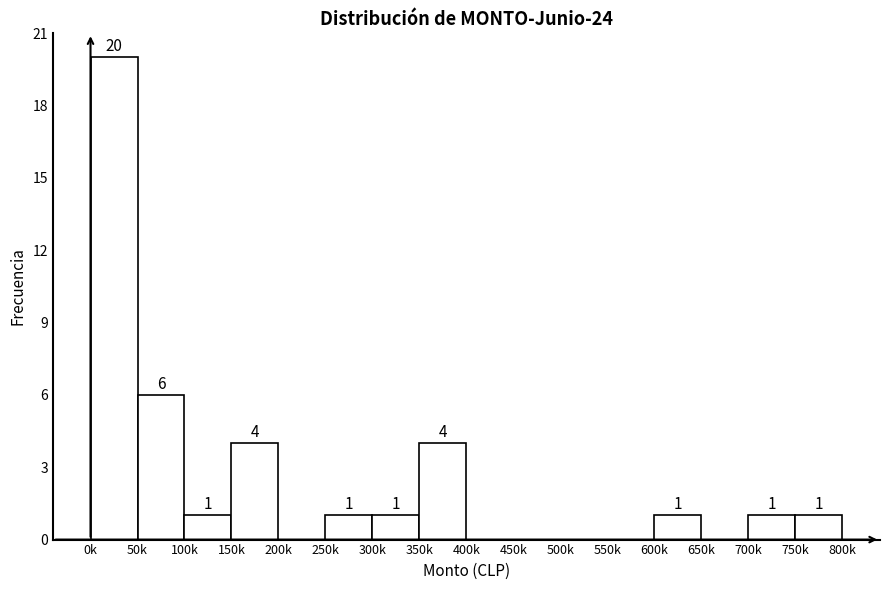

Reading right to left, what are all the values shown in this chart?

750k=1	700k=1	650k=0	600k=1	550k=0	500k=0	450k=0	400k=0	350k=4	300k=1	250k=1	200k=0	150k=4	100k=1	50k=6	0k=20